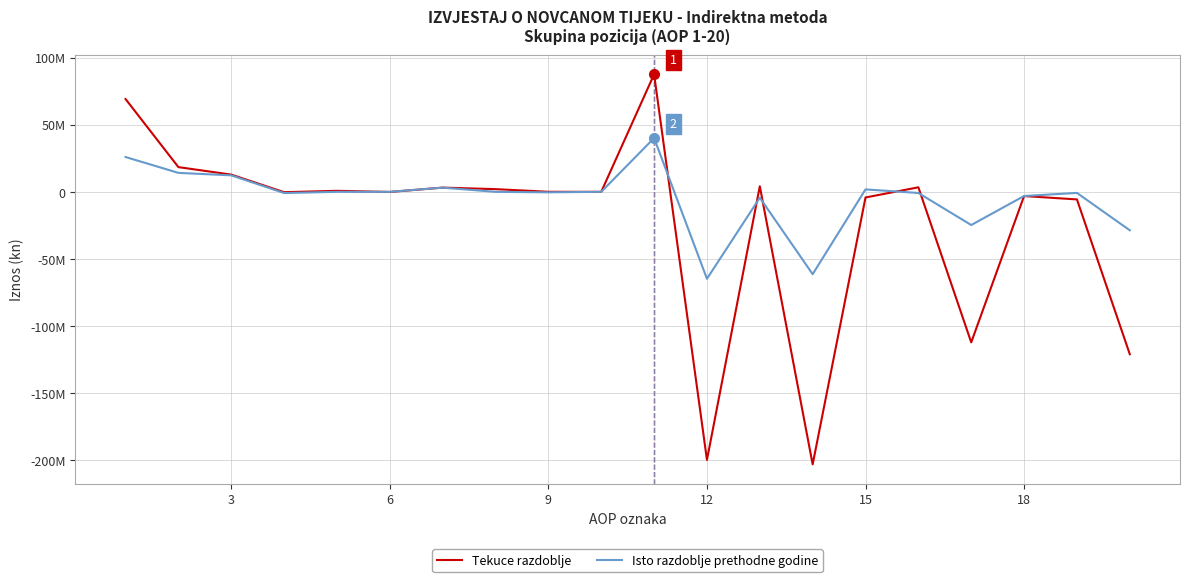

What are all the series names shown in the legend?

Tekuce razdoblje, Isto razdoblje prethodne godine